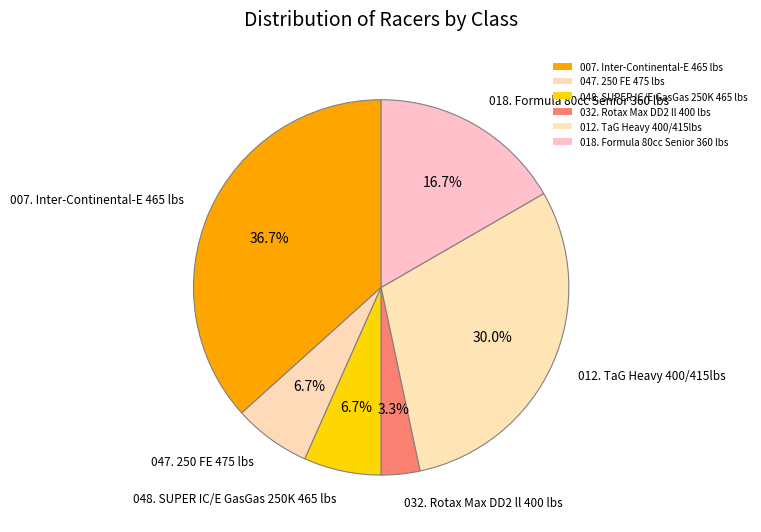

To the nearest percent, what is the difference between the 048. SUPER IC/E GasGas 250K 465 lbs and 032. Rotax Max DD2 ll 400 lbs slice percentages?

3%